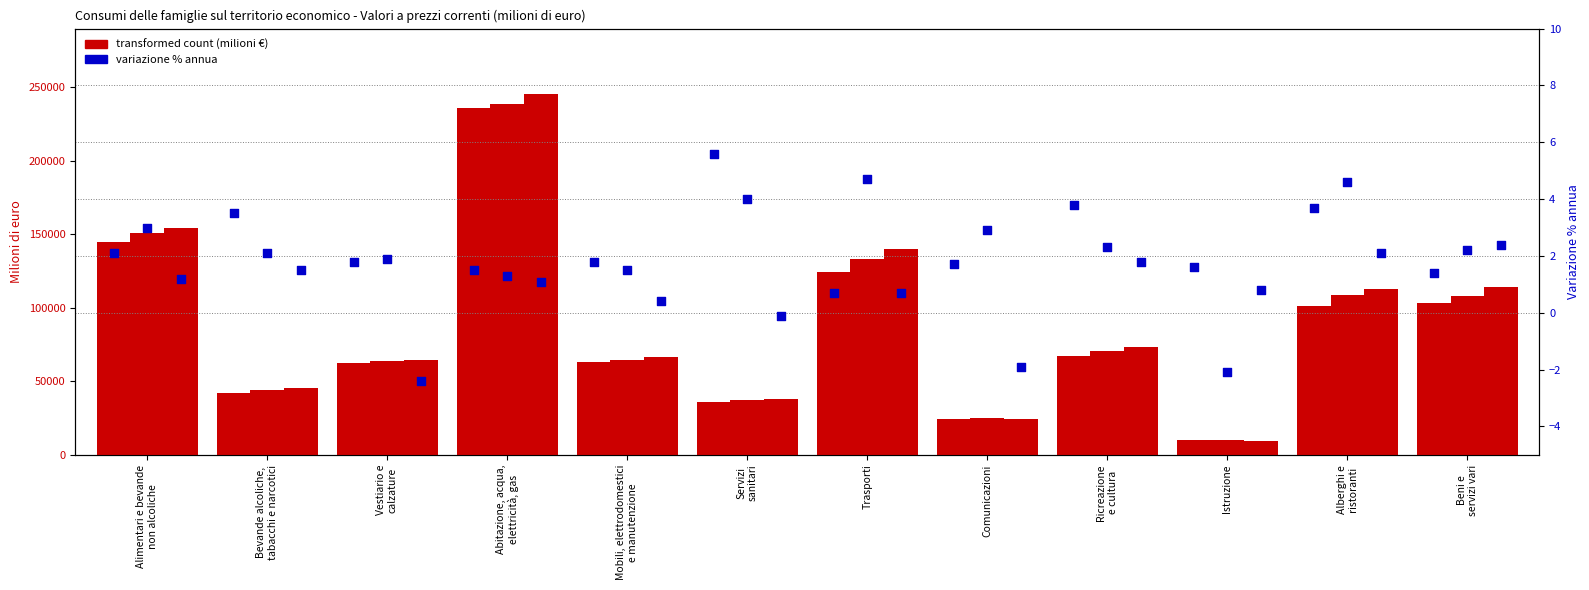

At how many categories does at least one series exceed 69494?

6